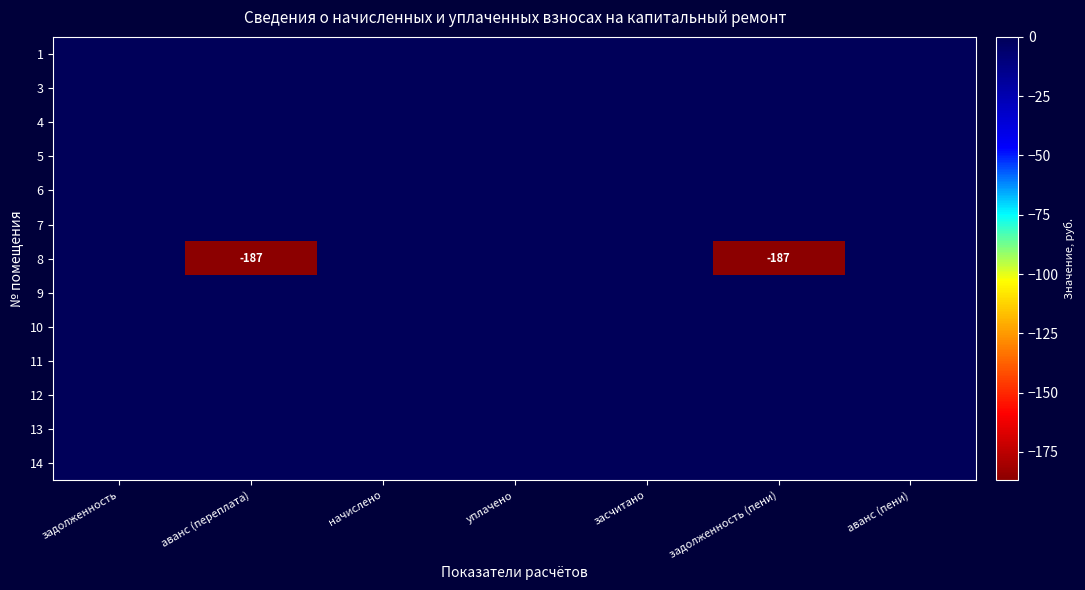

At how many categories does at least one series exceed -182?

7